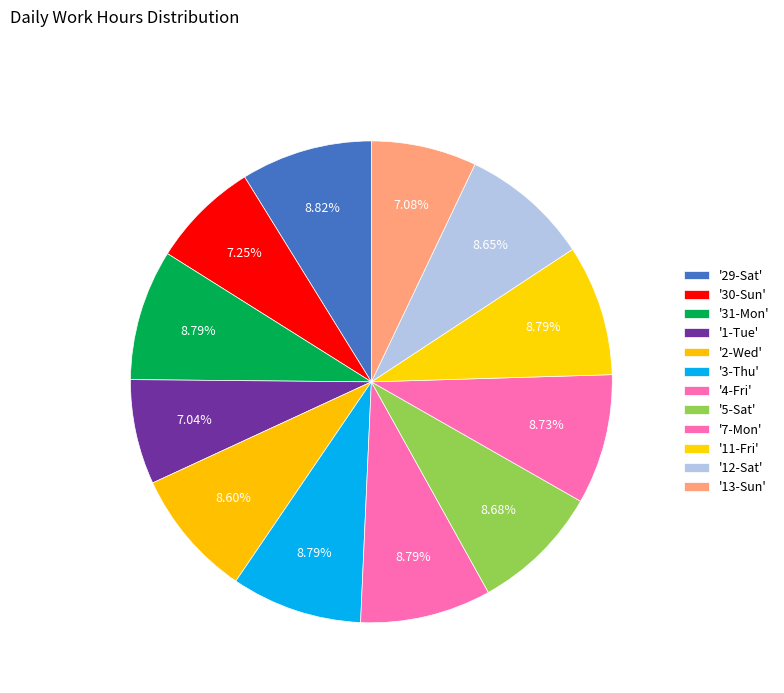

Count the number of slices in the pie.

12